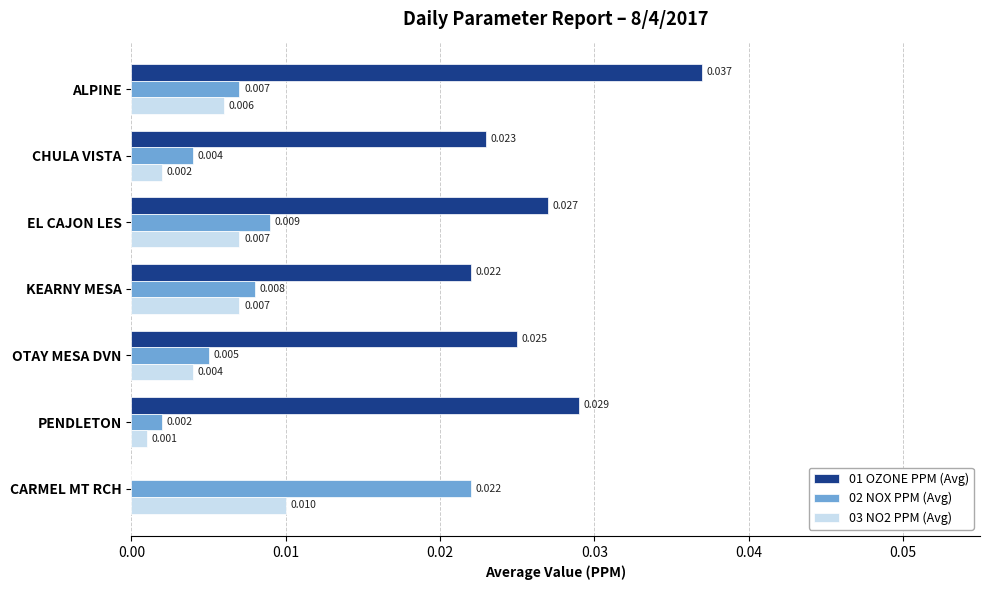

How many distinct data groups are displayed?

3